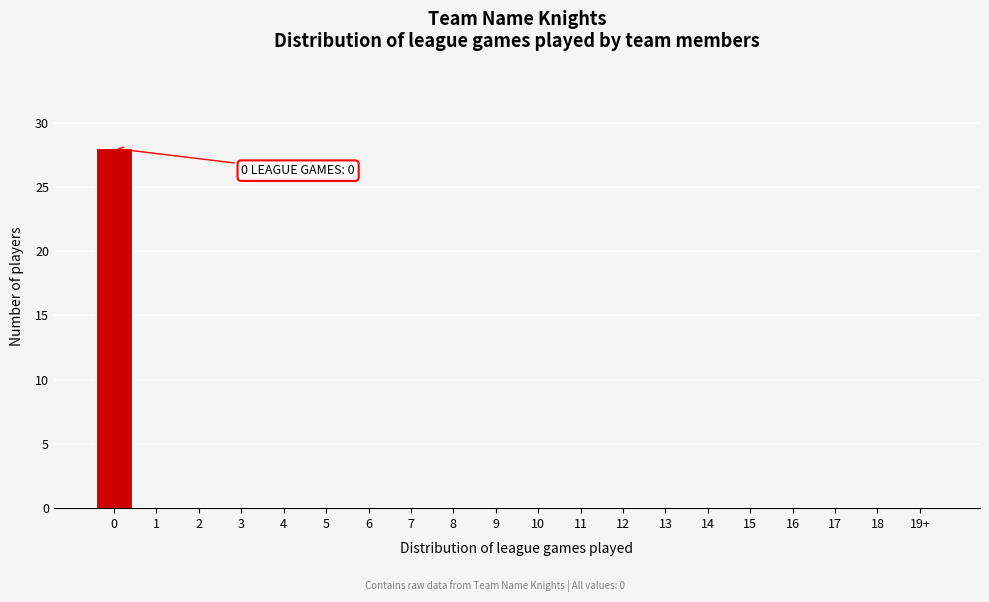

Reading right to left, list all the values displayed in this chart.

19+=0	18=0	17=0	16=0	15=0	14=0	13=0	12=0	11=0	10=0	9=0	8=0	7=0	6=0	5=0	4=0	3=0	2=0	1=0	0=28